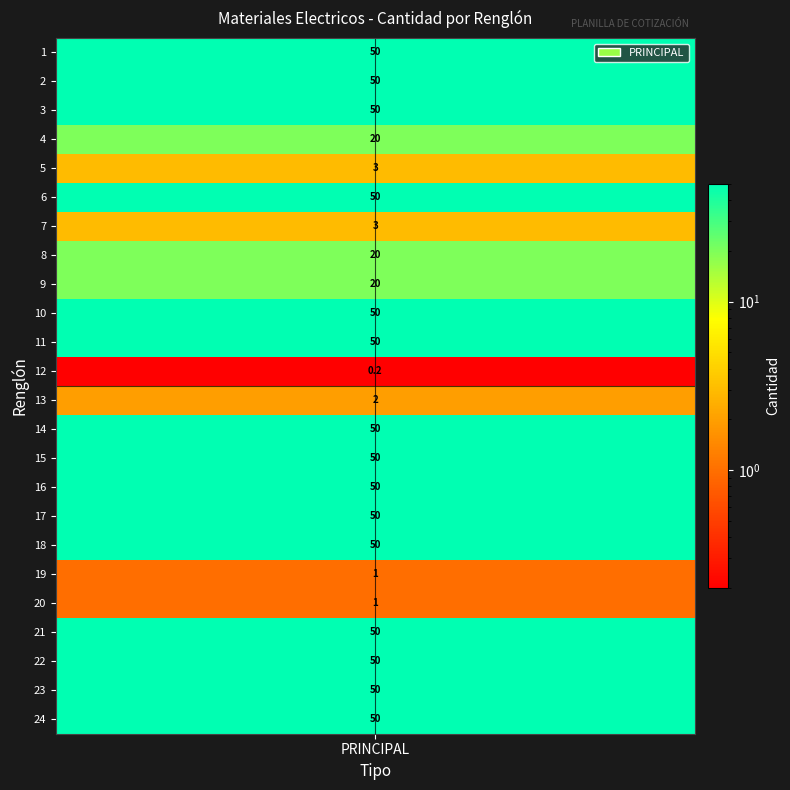

How many values are between 20 and 50?

18